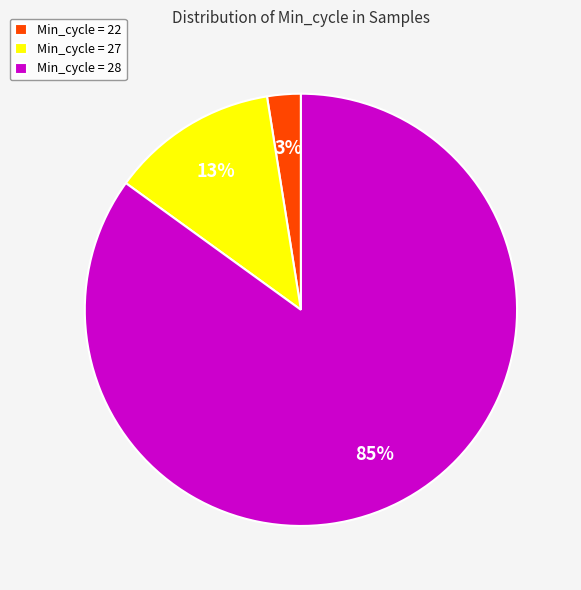

What percentage is the Min_cycle = 22 slice, to the nearest percent?

3%